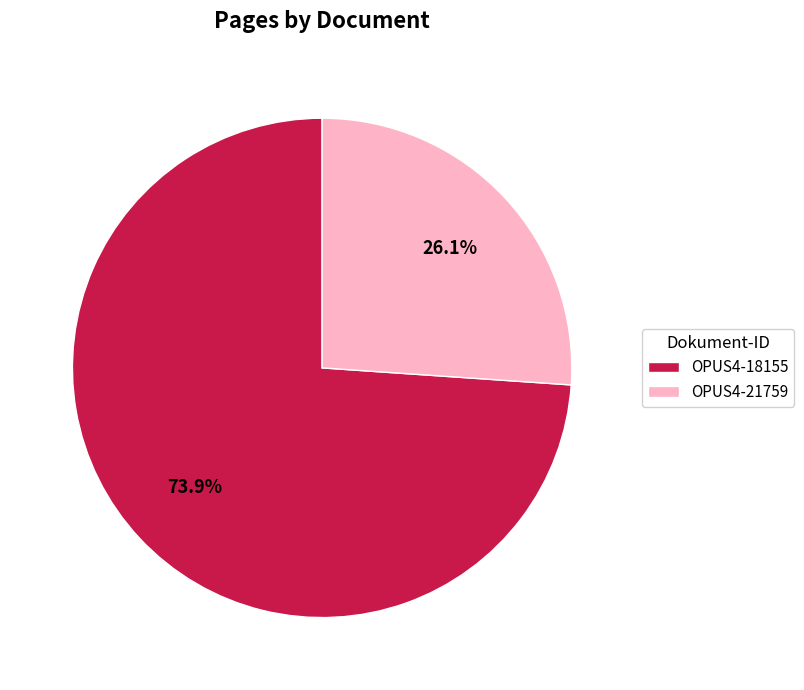

Is it true that OPUS4-18155 is 74% of the pie?

True